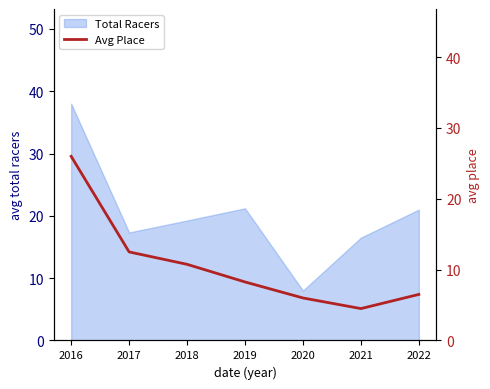

What is the highest value of the Total Racers series?

38.0